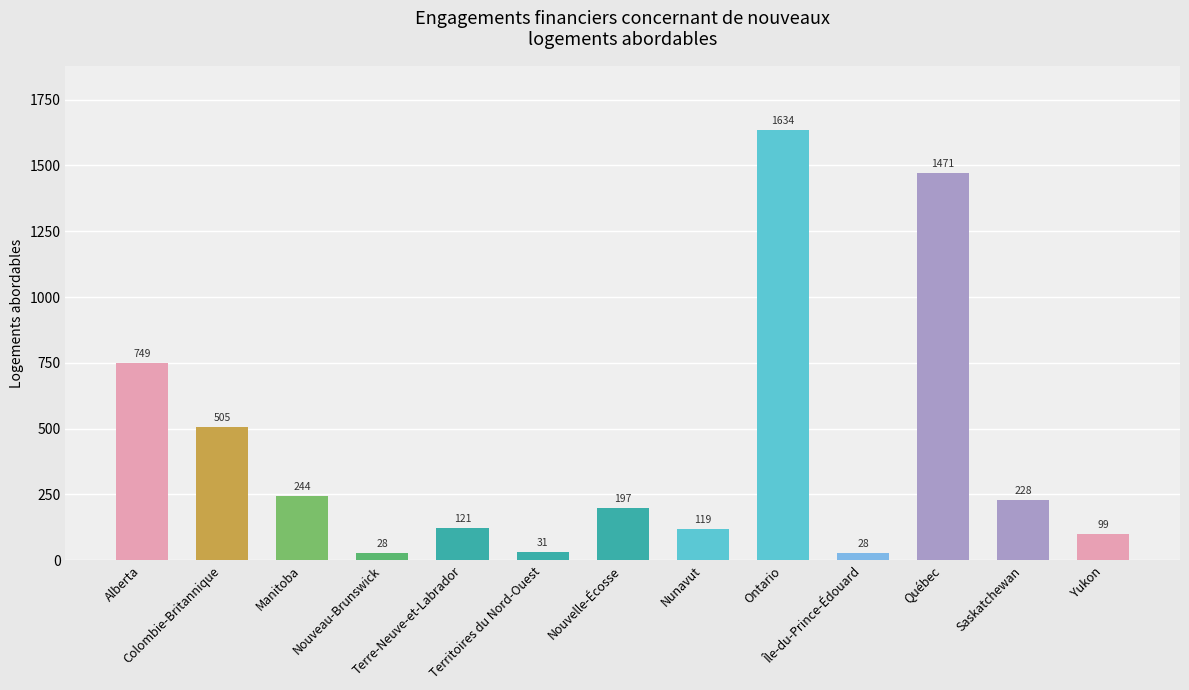

Are the bars grouped side by side (vs. stacked)?

No